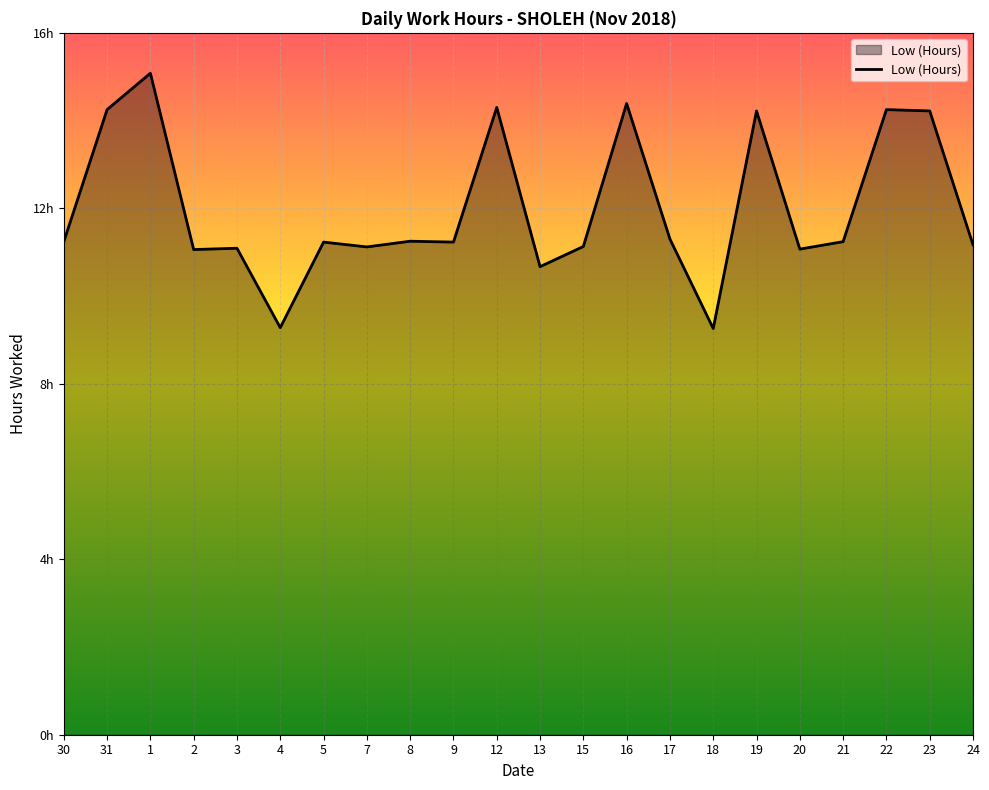

Does the chart have visible grid lines?

Yes